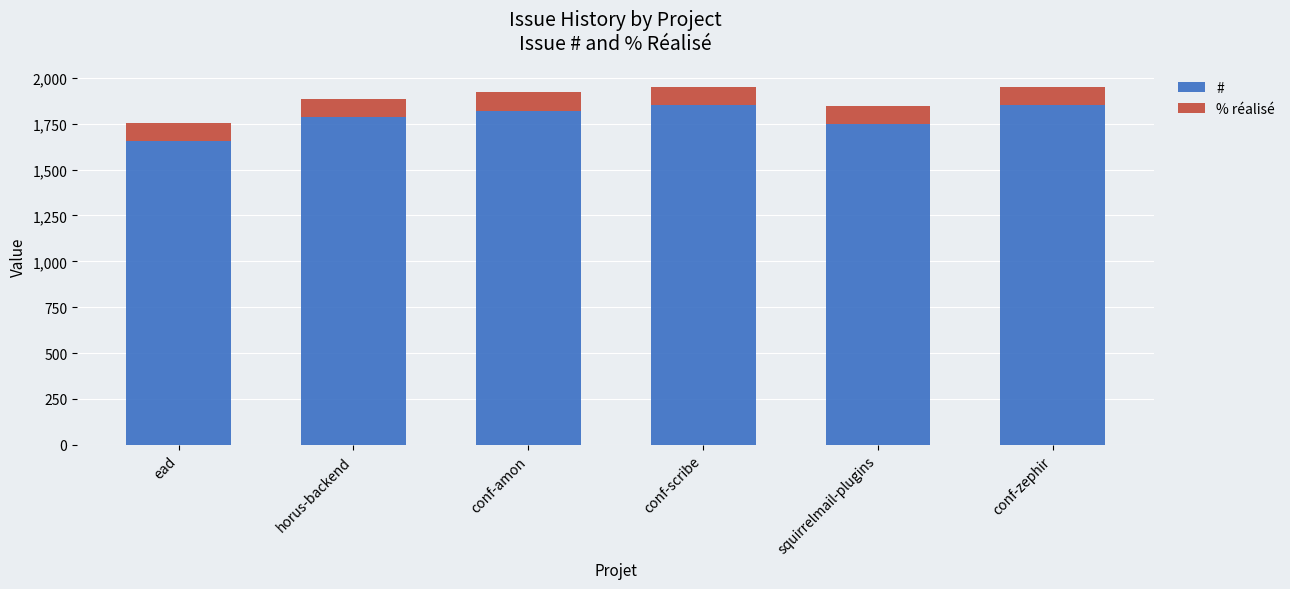

What is the total value across all series at squirrelmail-plugins?

1847